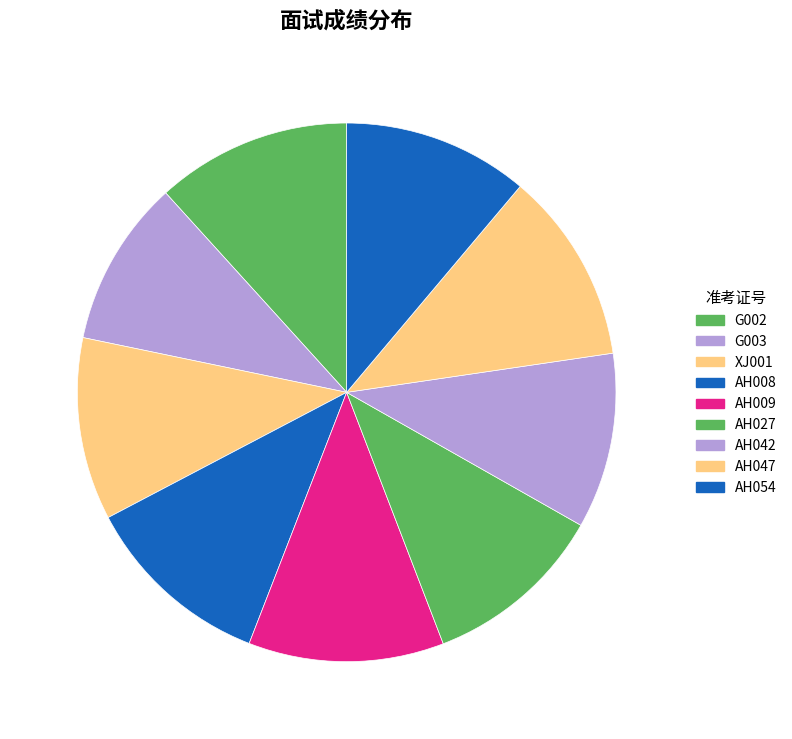

How many slices are in this pie chart?

9